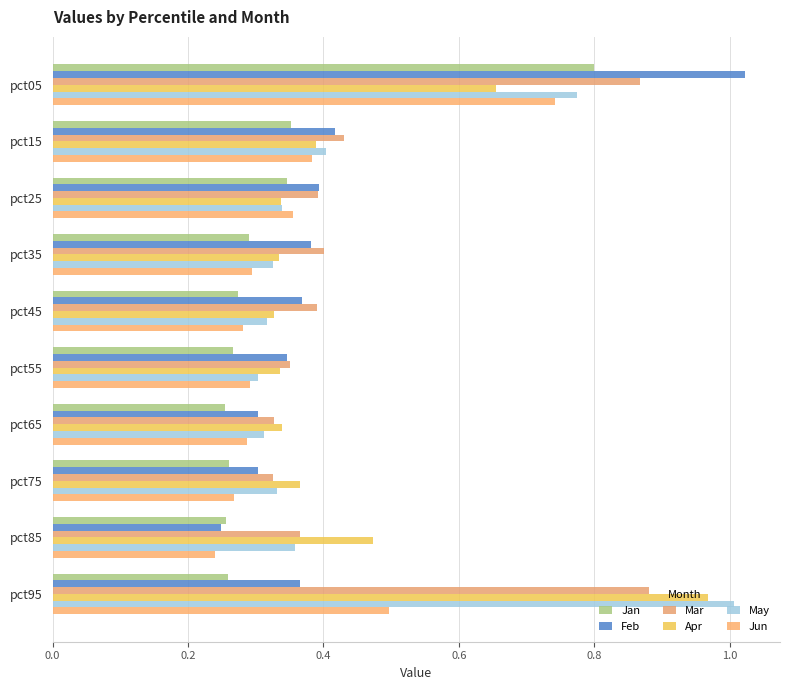

How many distinct data groups are displayed?

6